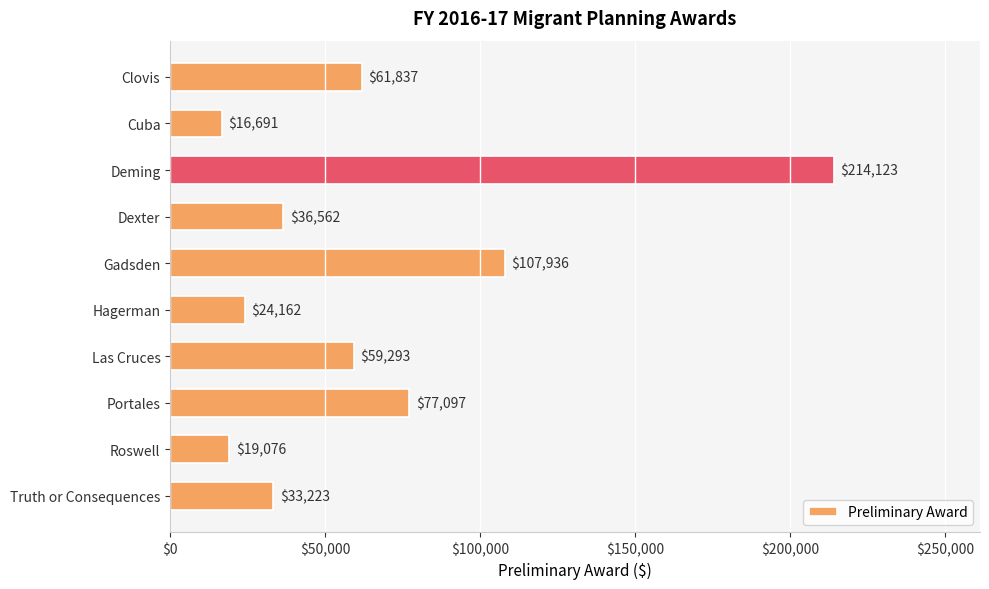

Is it true that the value at Hagerman is 10993.3?

False